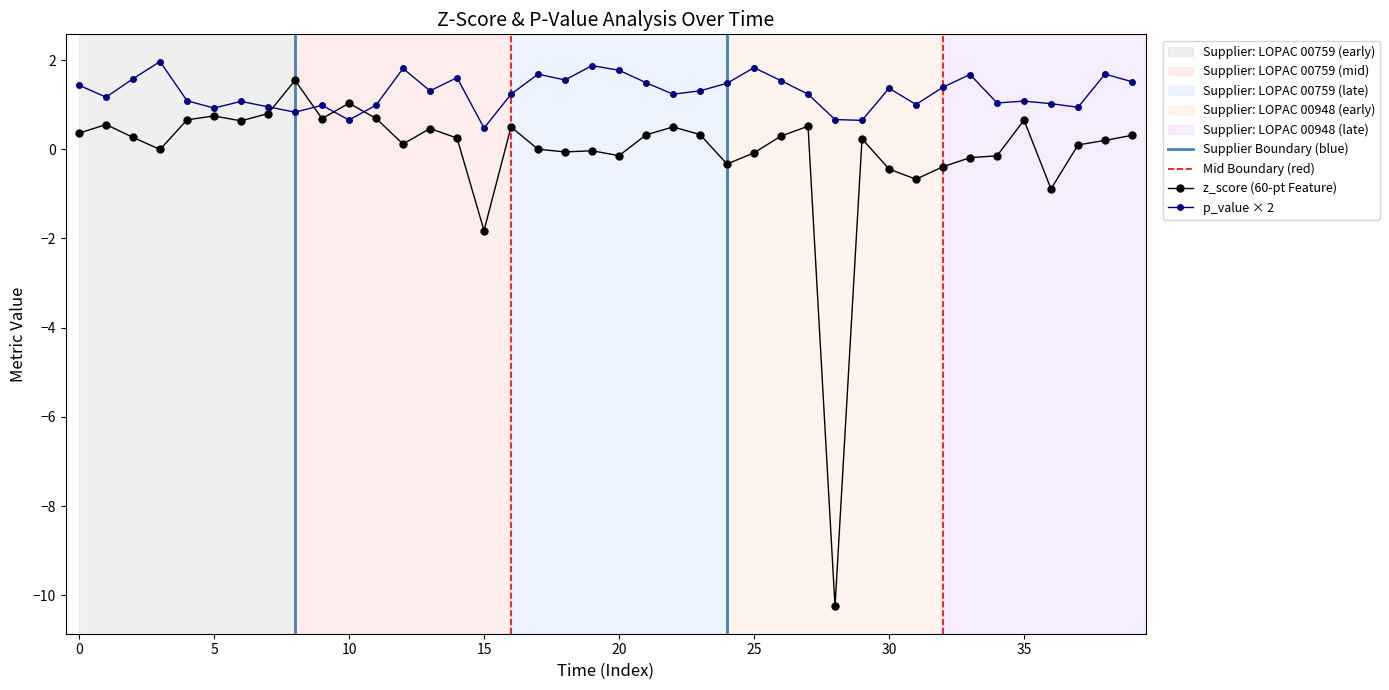

Does the chart display data point markers on the line(s)?

Yes